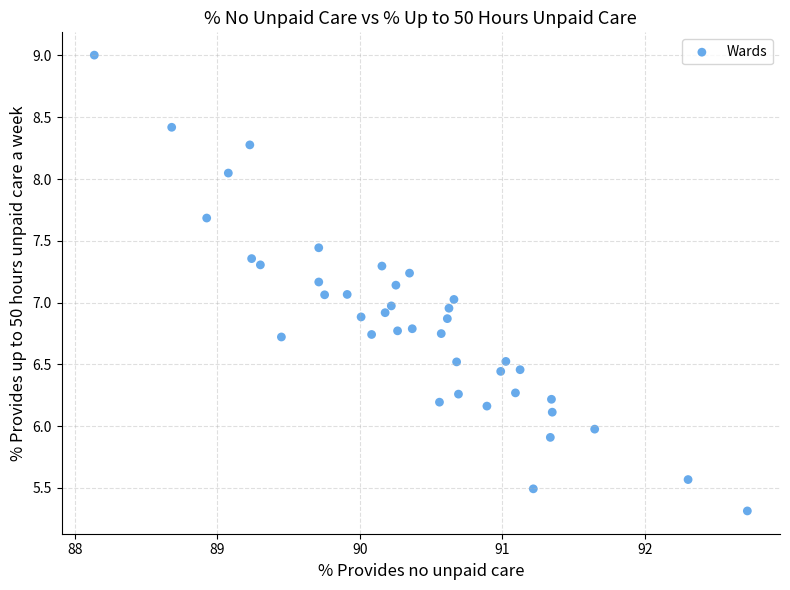

What is the range of Y values (max minus min)?

3.7